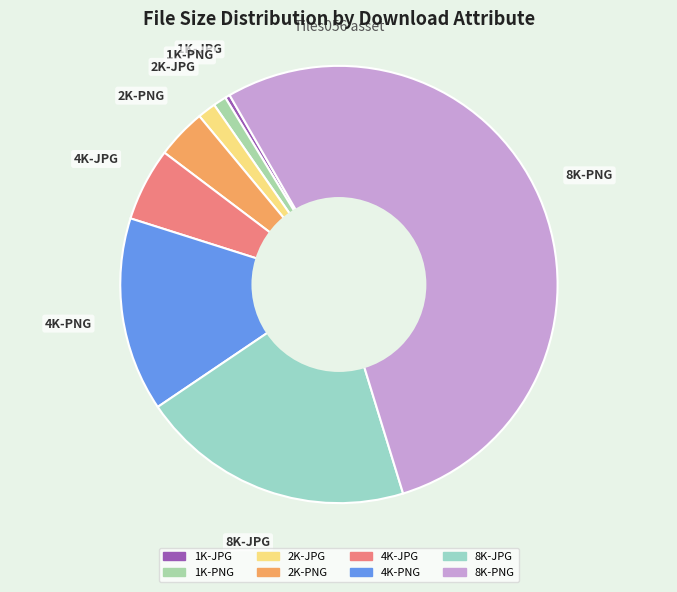

Between 1K-PNG and 4K-PNG, which is larger?

4K-PNG